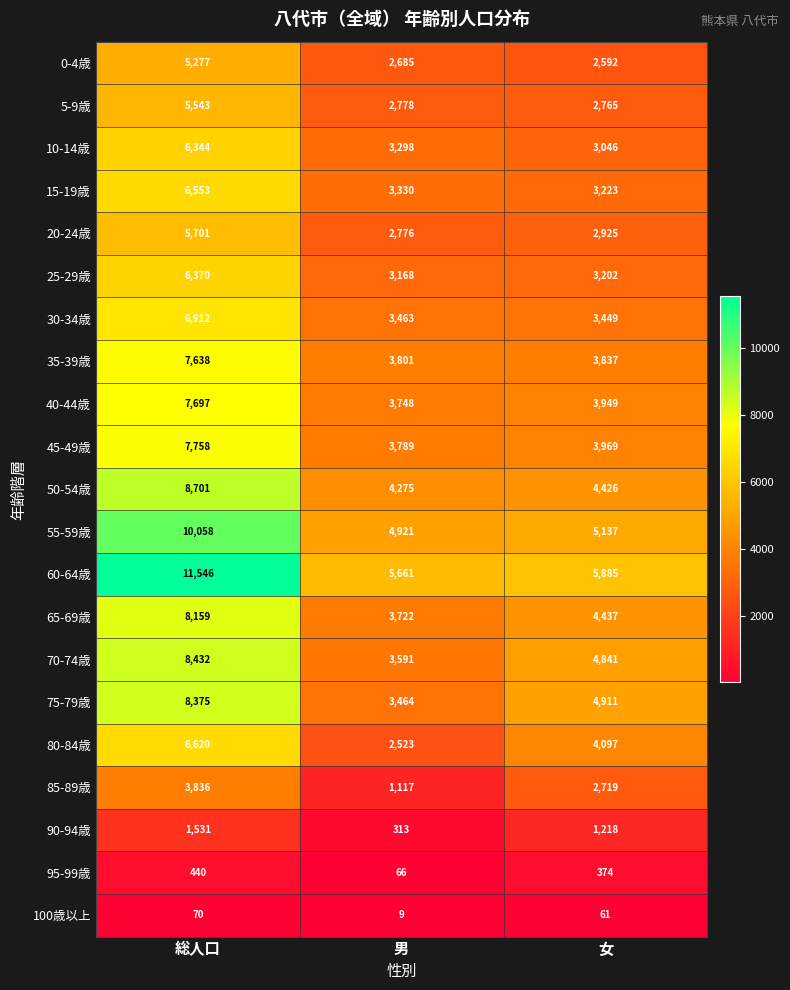

Count the 95-99歳 values in the range 66 to 440.

3